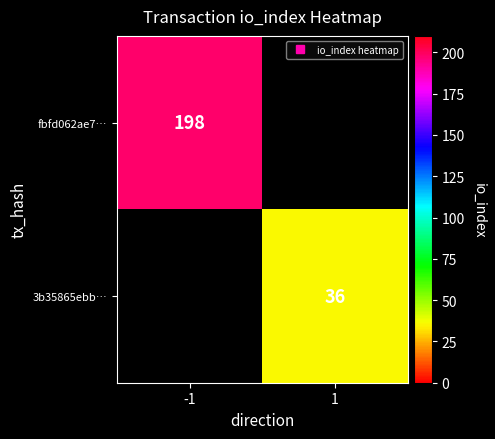

At how many categories does at least one series exceed 189?

1